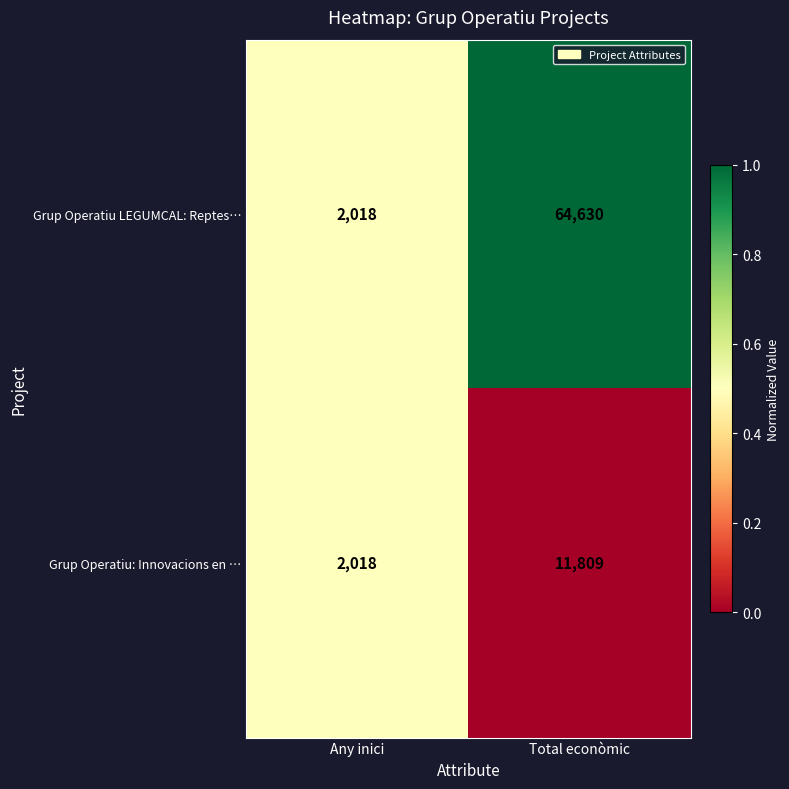

List the series in order of their overall mean, highest first.

Grup Operatiu LEGUMCAL: Reptes…, Grup Operatiu: Innovacions en …